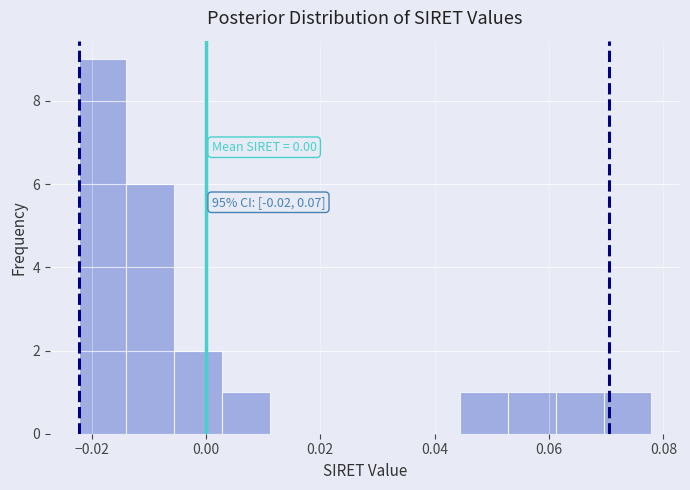

Which range on the x-axis has the tallest bar?

-0.022 to -0.014